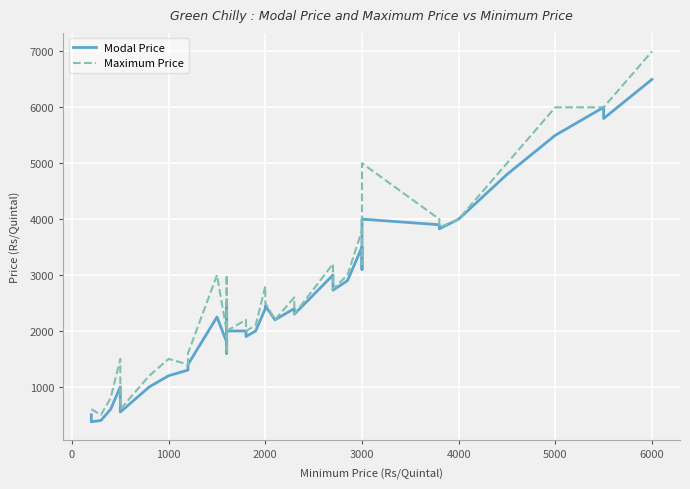

True or false: Modal Price and Maximum Price intersect in this chart.

False